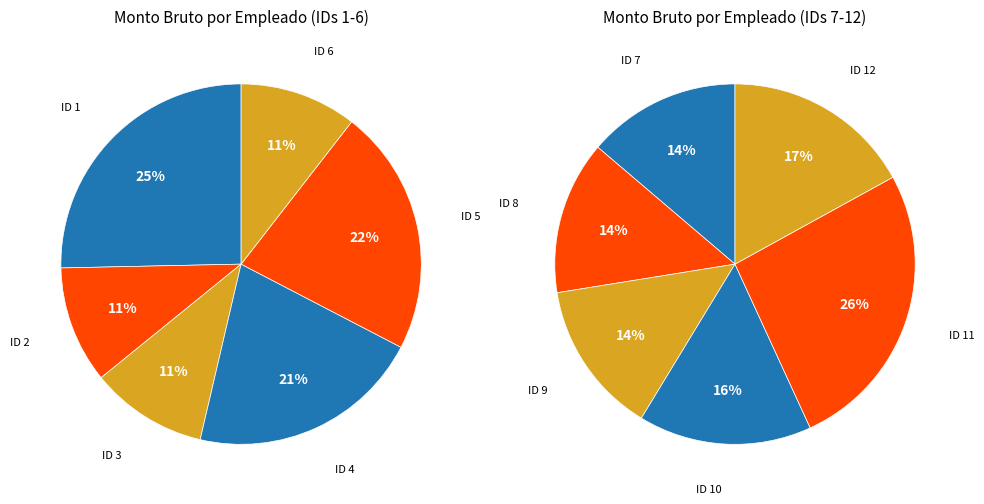

How many segments does this pie chart have?

12